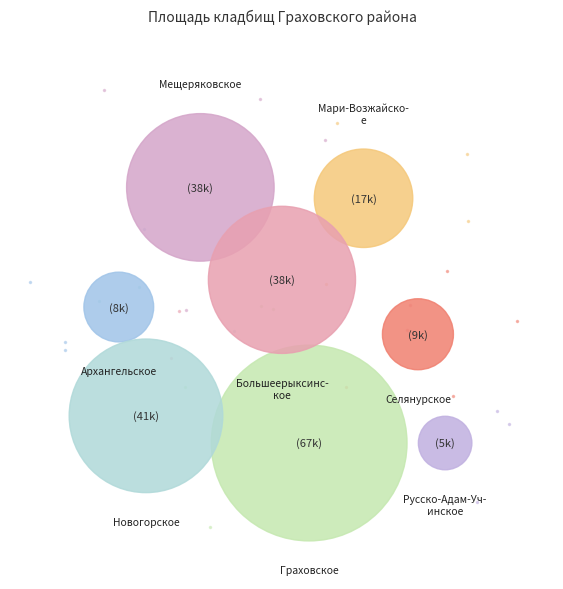

To the nearest percent, what percentage of the pie is Архангельское?

4%